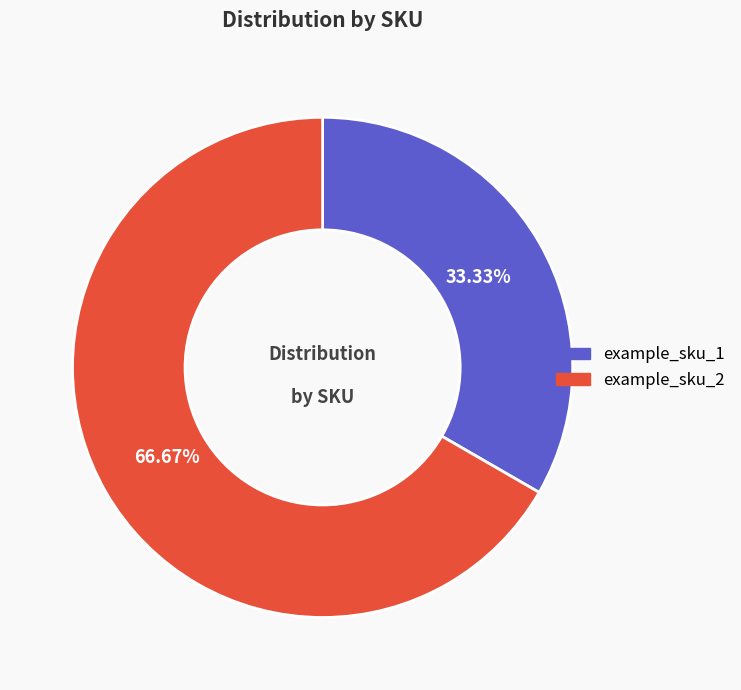

The example_sku_2 slice represents 80% of the pie. True or false?

False